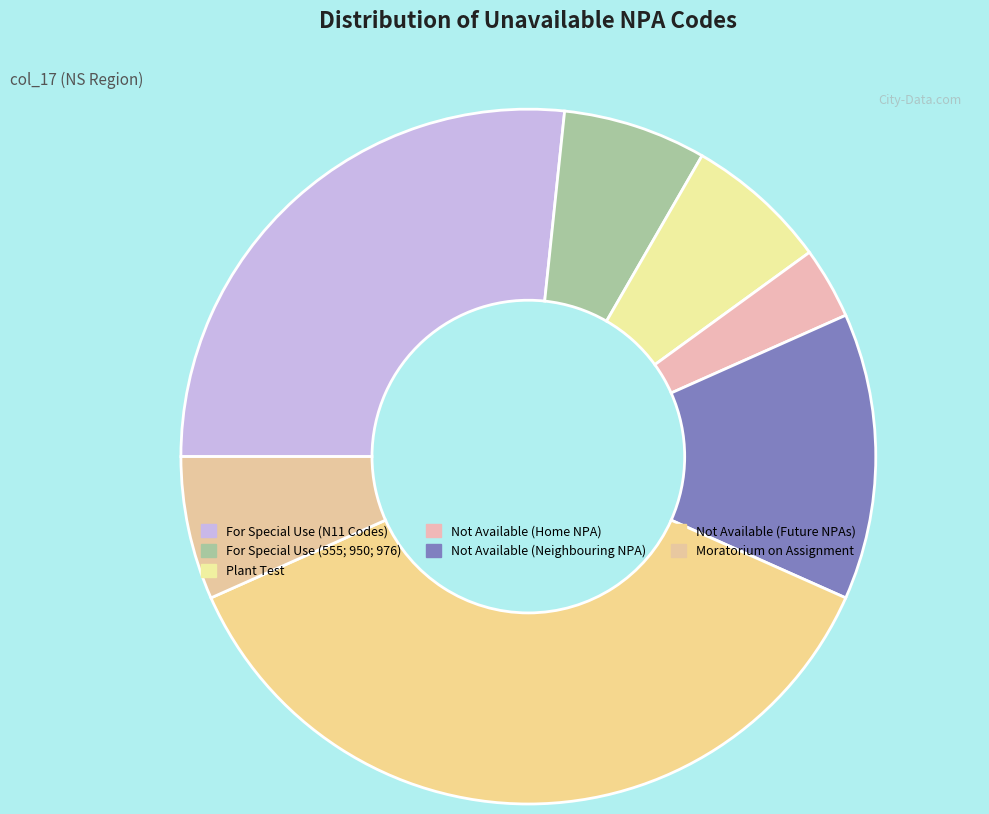

What percentage is the Not Available (Home NPA) slice, to the nearest percent?

3%